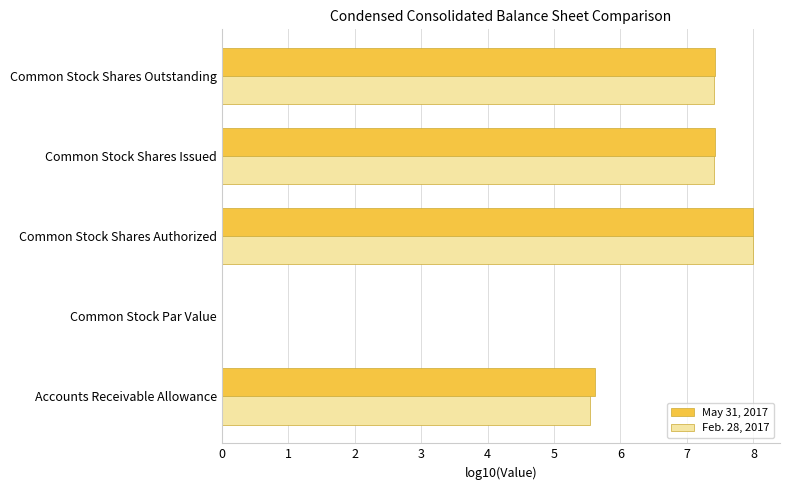

What is the sum of all Feb. 28, 2017 values?

28.4